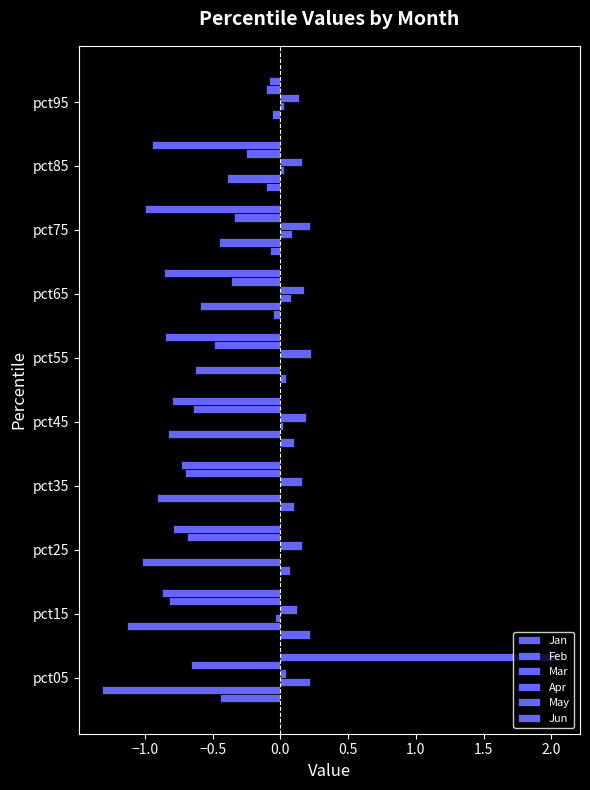

What is the greatest value displayed?

2.0